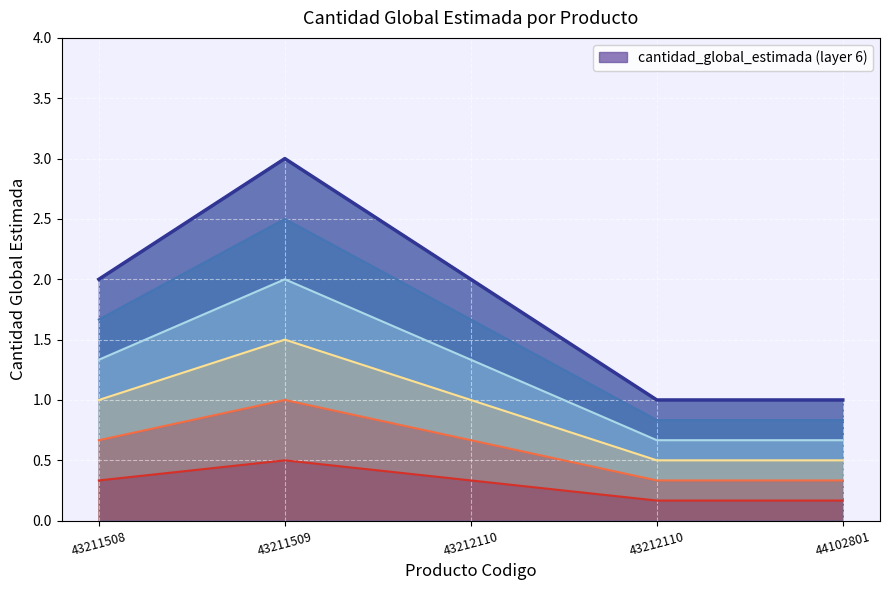

What is the difference between the second highest and minimum values?

1